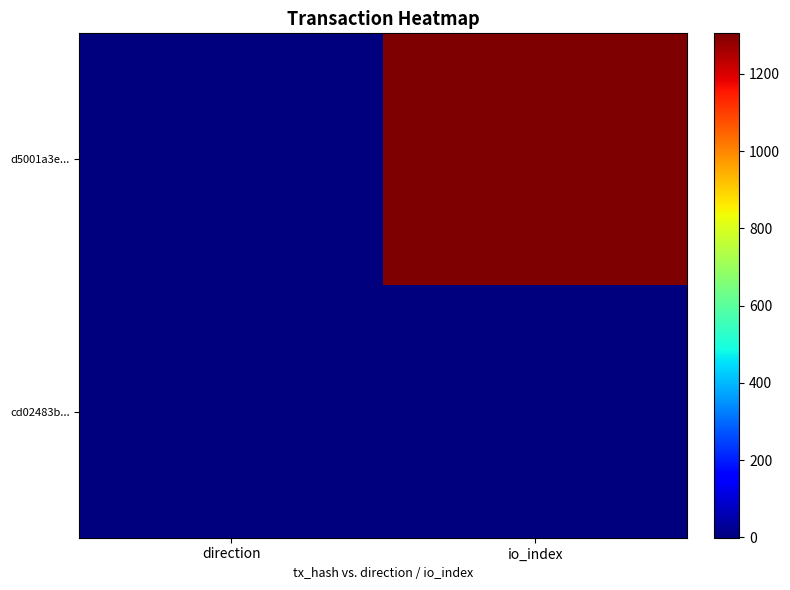

At which category does the chart reach its minimum across all series?

direction